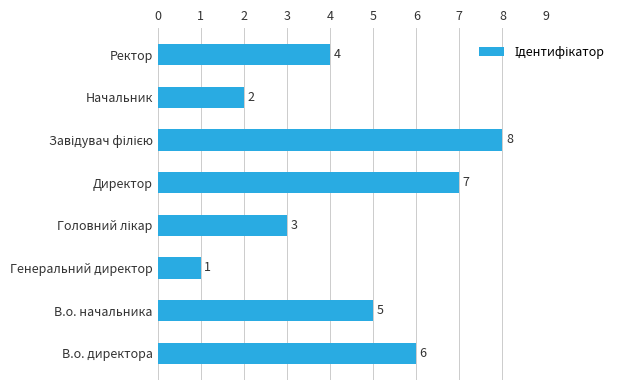

True or false: the data shows 2 at Начальник.

True